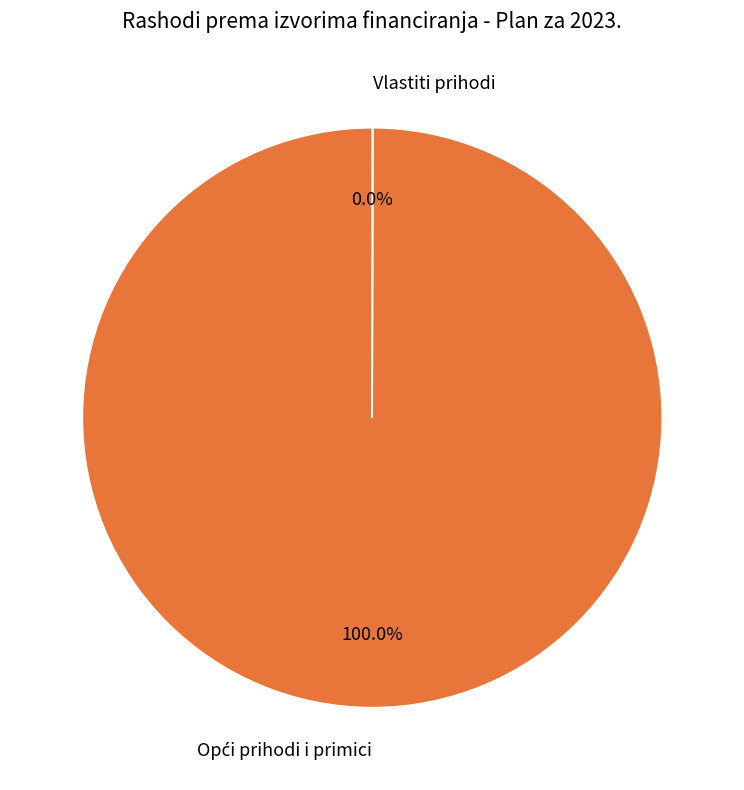

Is there a majority slice in this chart?

Yes